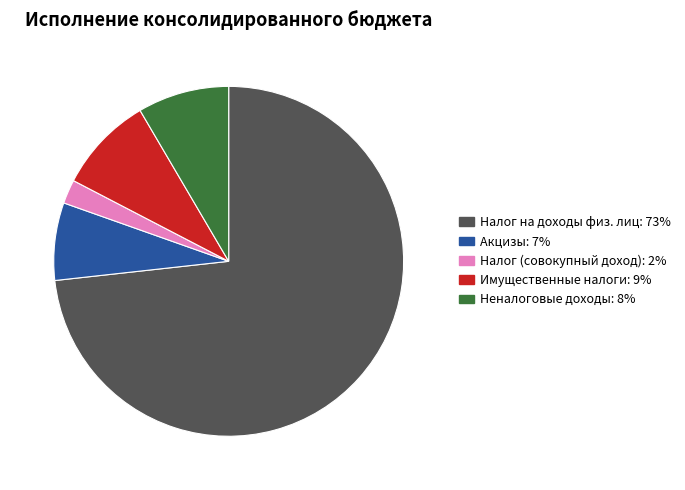

How many slices are in this pie chart?

5